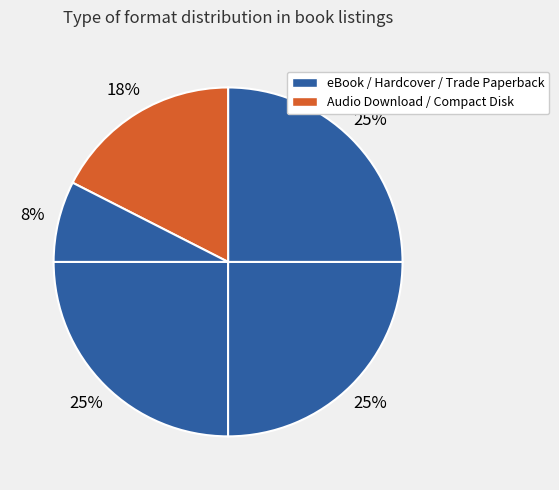

Rank the categories by value from highest to lowest.

eBook, Hardcover, Trade Paperback, Audio Download, Compact Disk